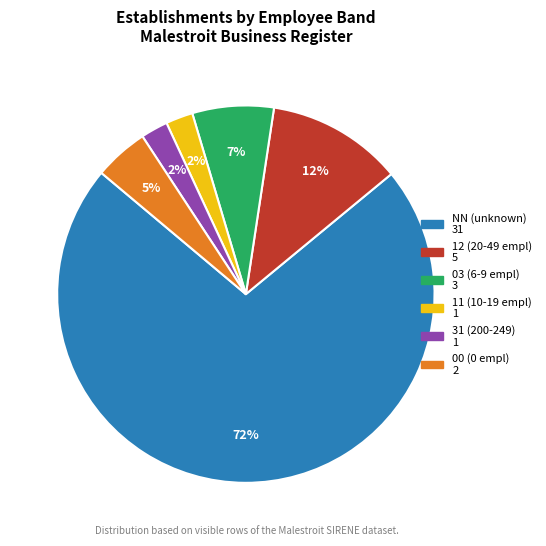

To the nearest percent, what is the average slice percentage?

17%